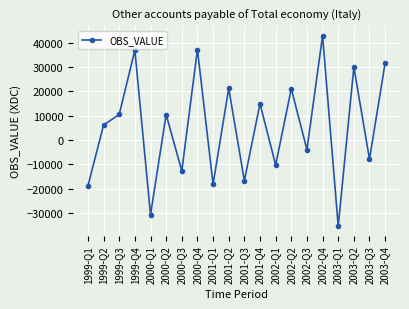

Which has a higher value, 2002-Q3 or 2001-Q1?

2002-Q3